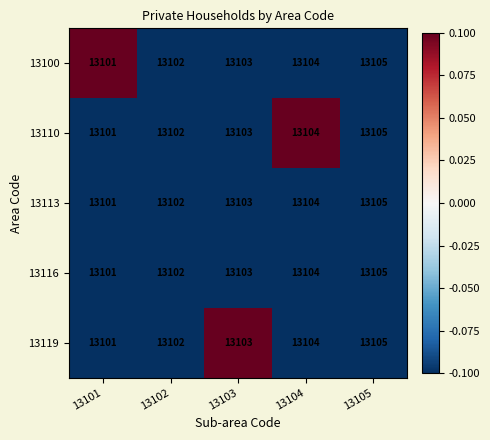

What is the total value across all series at 13105?

65525